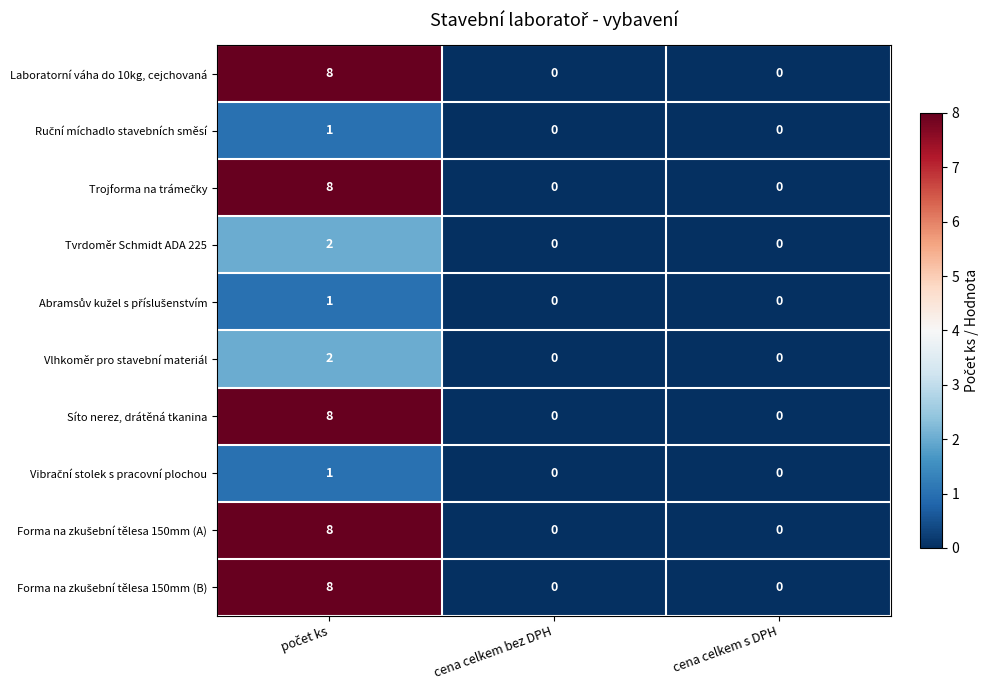

What is the maximum value shown in the chart?

8